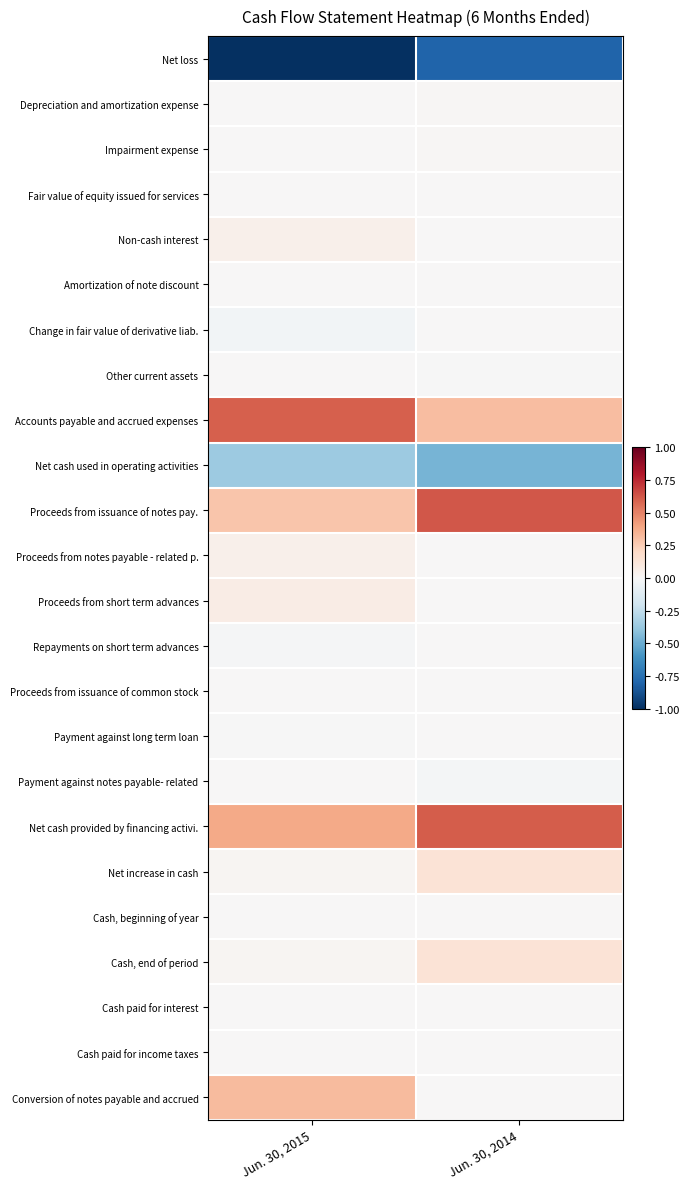

Which series has the largest total across all categories?

Net cash provided by financing activi.